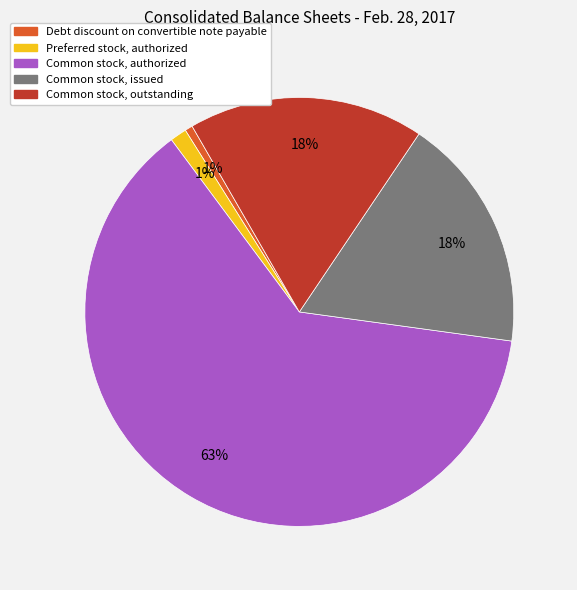

What is the largest slice in the pie chart?

Common stock, authorized